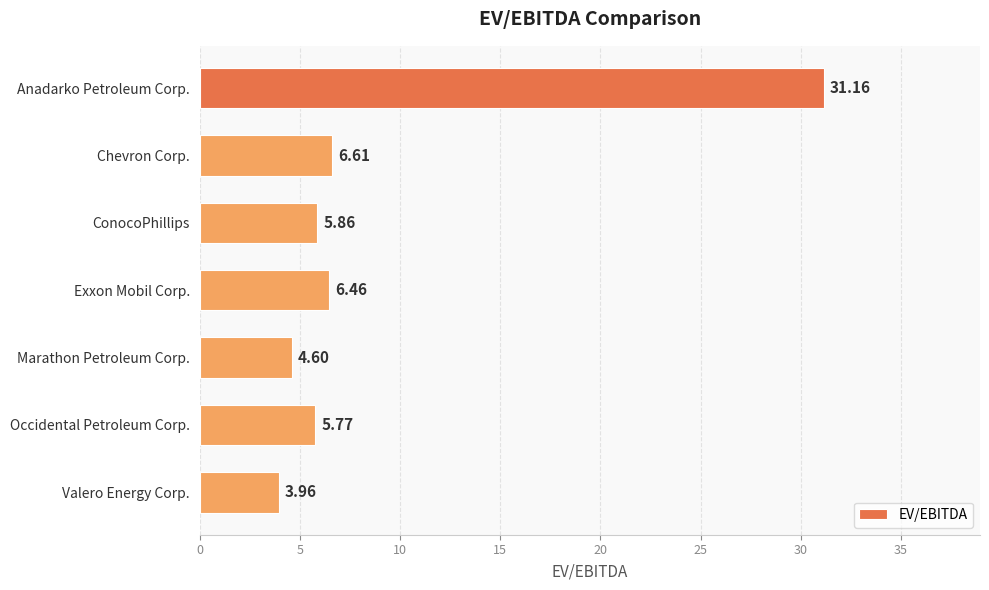

What is the label of the 5th bar from the top?

Marathon Petroleum Corp.